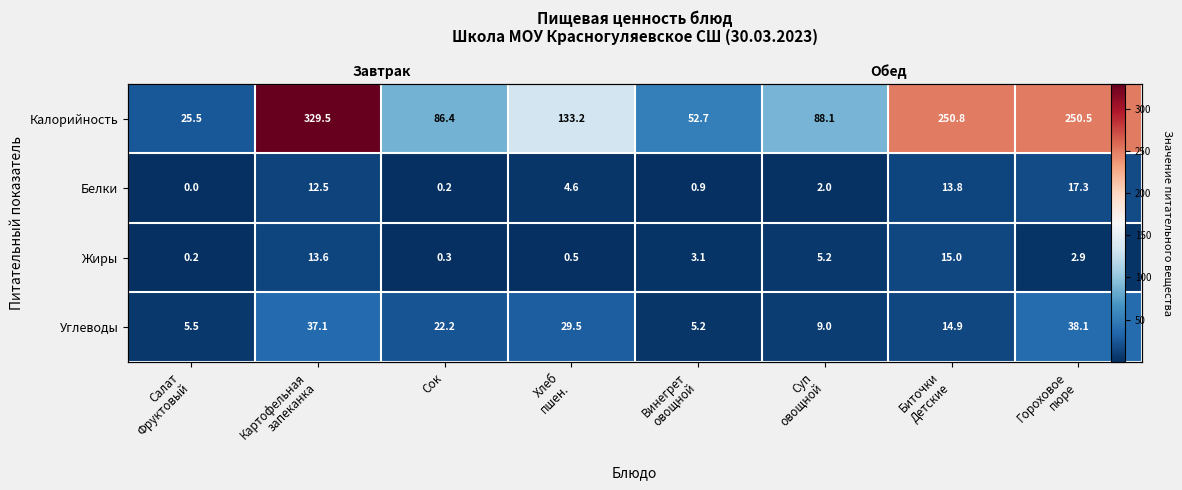

What is the difference between the maximum and minimum values in the Белки series?

17.2